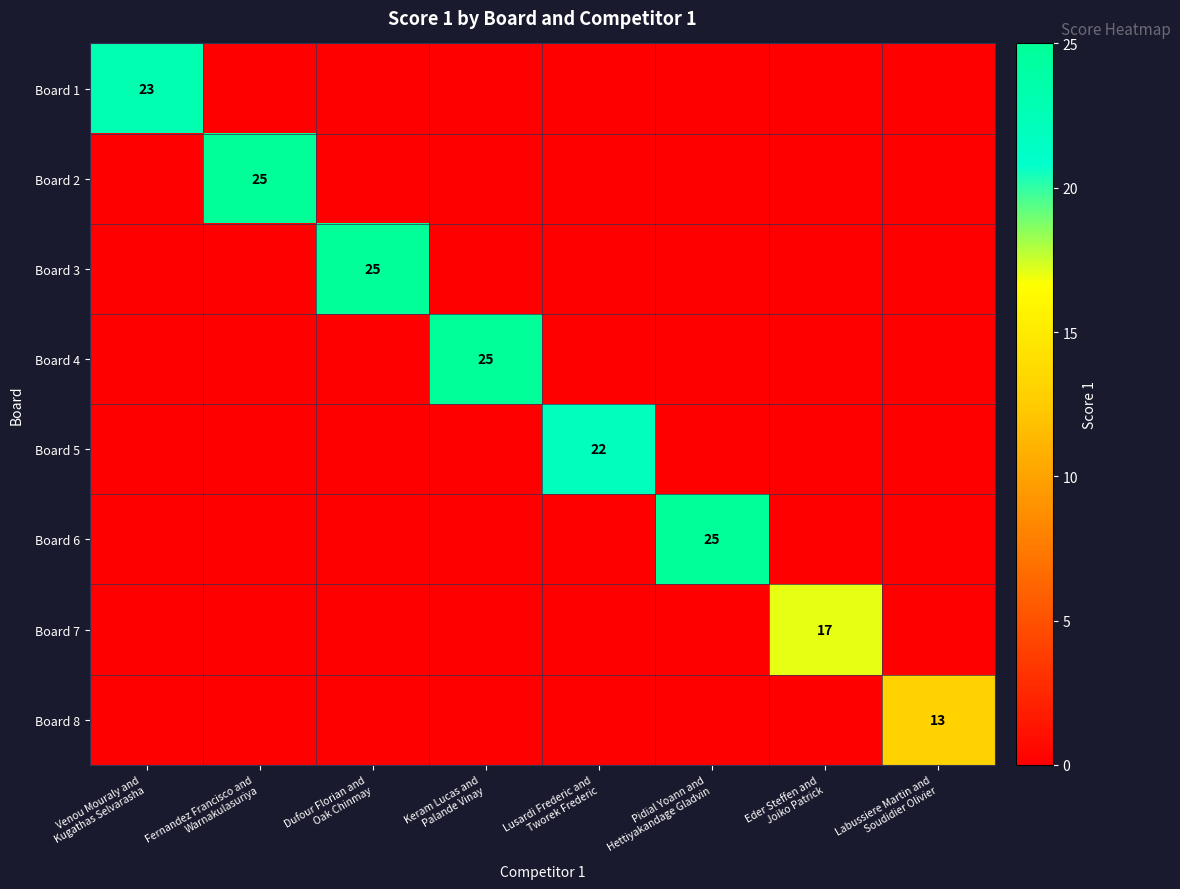

The Board 4 series shows 0 at Fernandez Francisco and Warnakulasuriya. True or false?

True